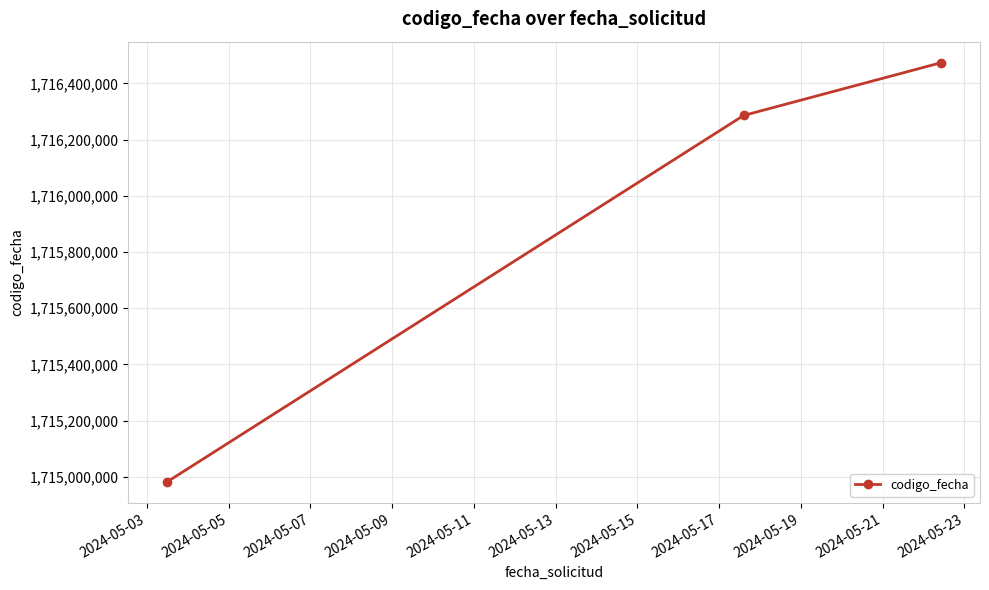

What is the minimum value shown in the chart?

1714981561